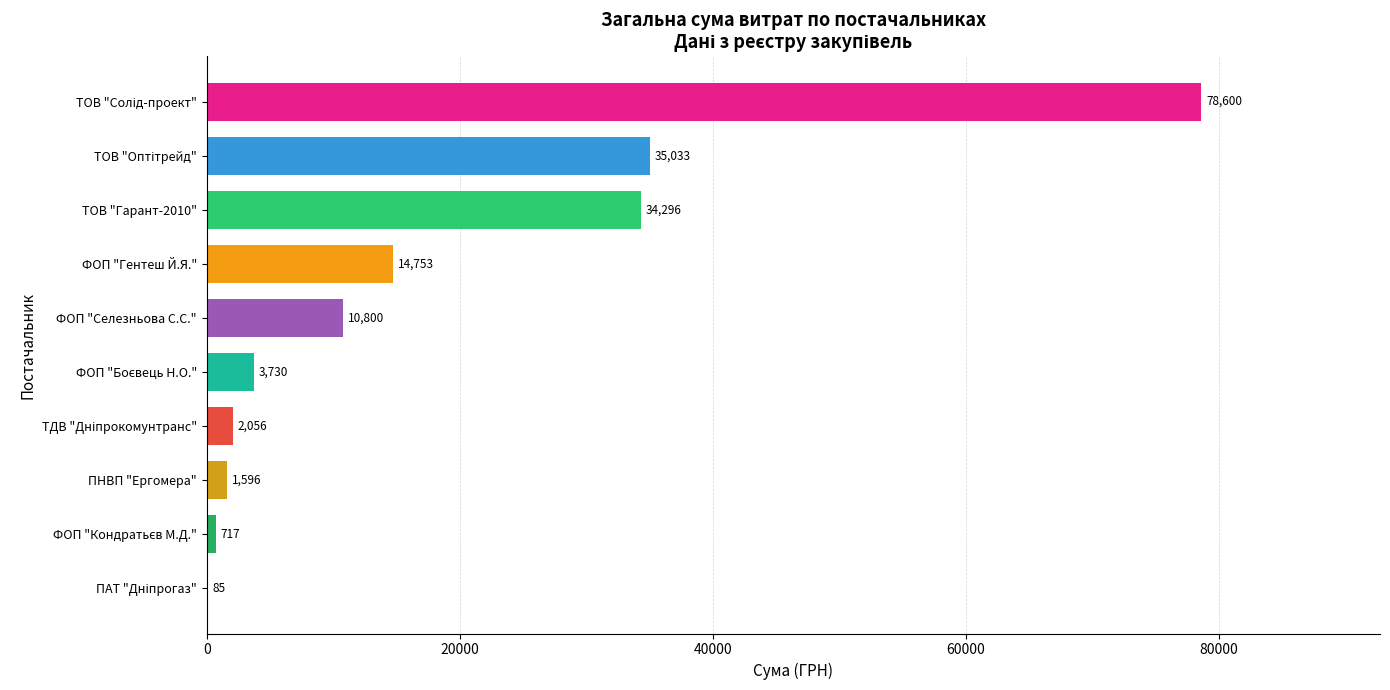

Approximately how many times larger is the value at ФОП "Гентеш Й.Я." compared to ТОВ "Гарант-2010"?

0.4